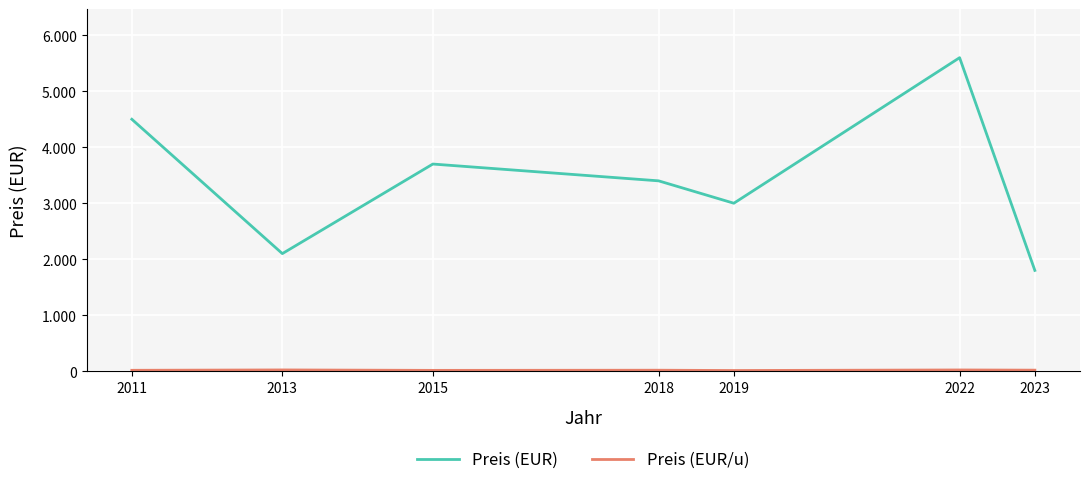

The value of Preis (EUR) at 2023 is 1800.0. True or false?

True